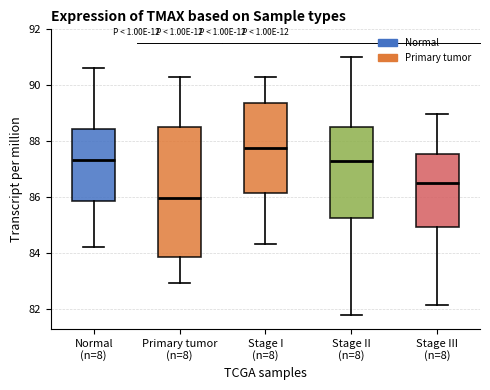

Where is the upper edge of the box for Stage I (n=8) on the y-axis? The values are not printed on the chart, so give them approximately, as read against the axis.

89.4